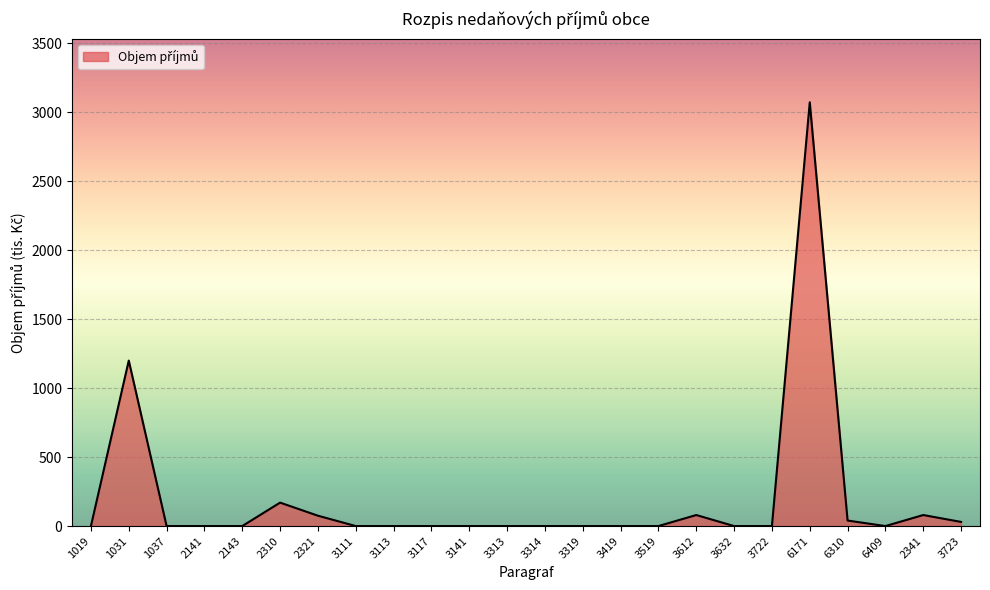

True or false: the data shows -1395 at 1037.

False